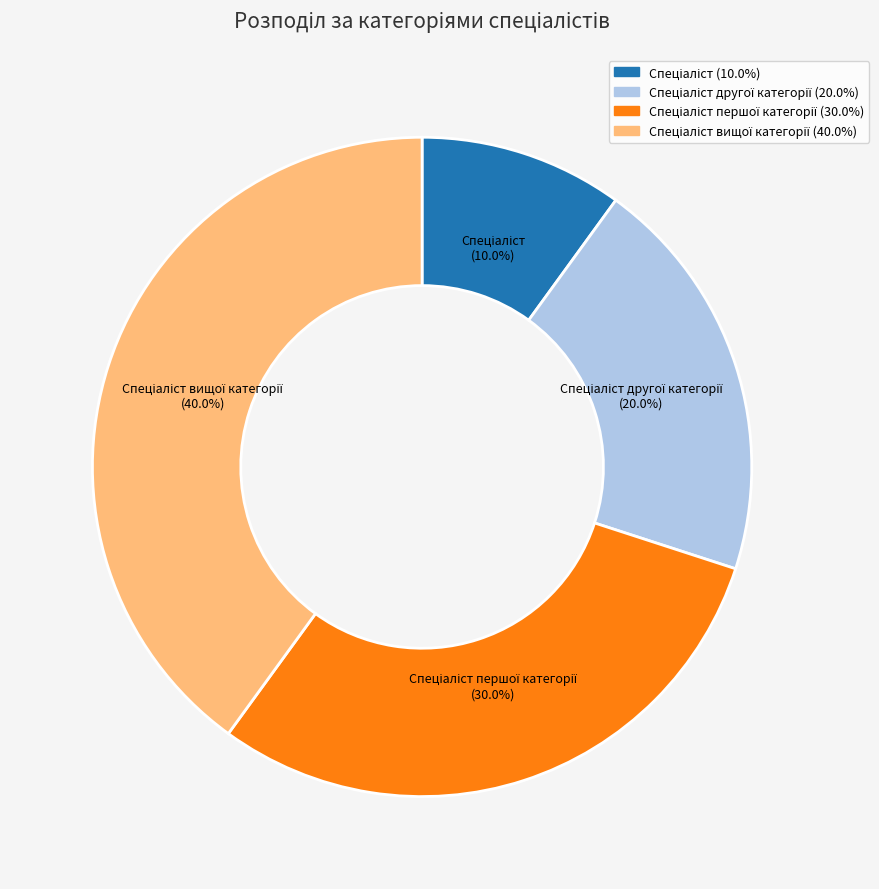

How many slices are in this pie chart?

4